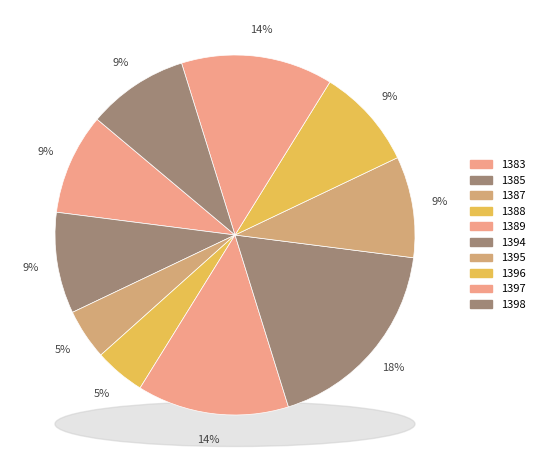

How many slices are in this pie chart?

10